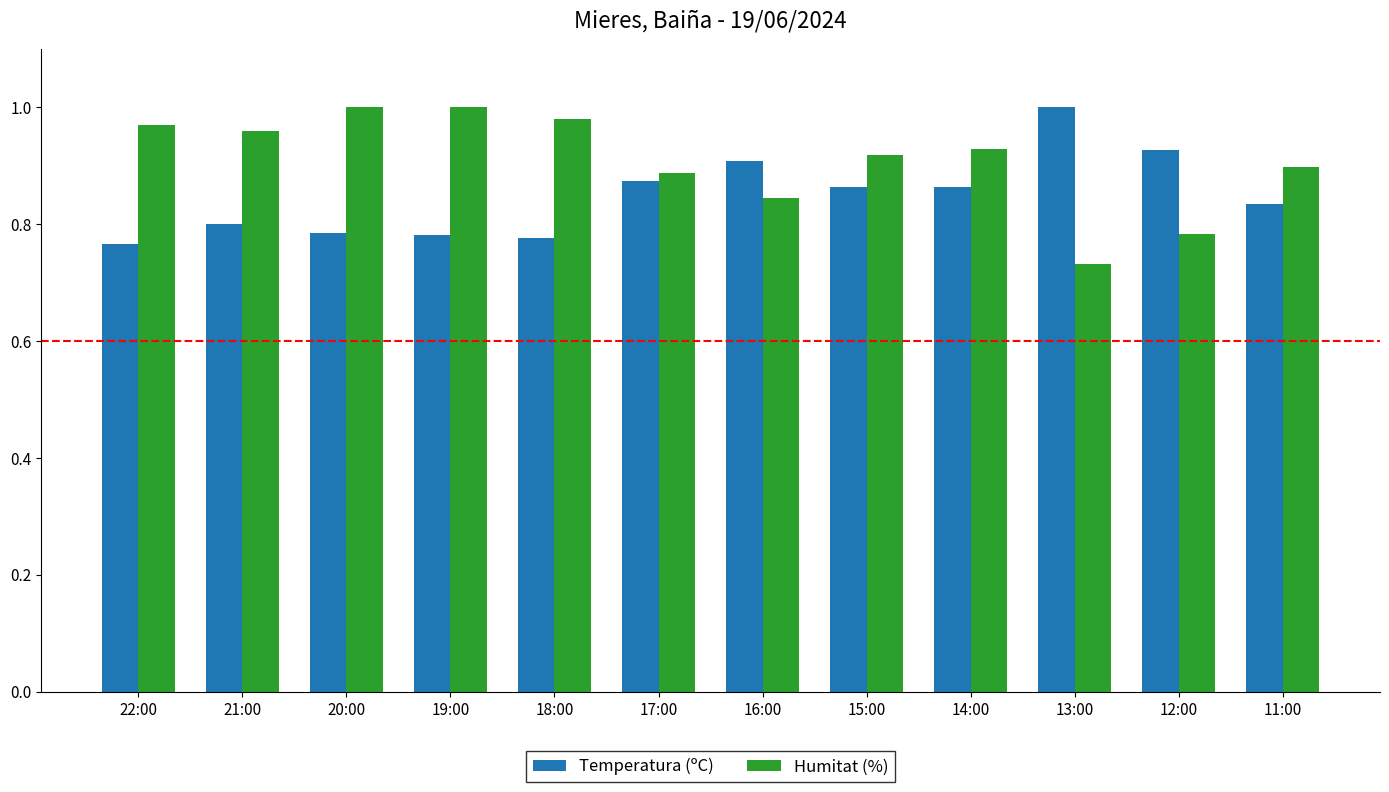

How many bars are there in each group?

2